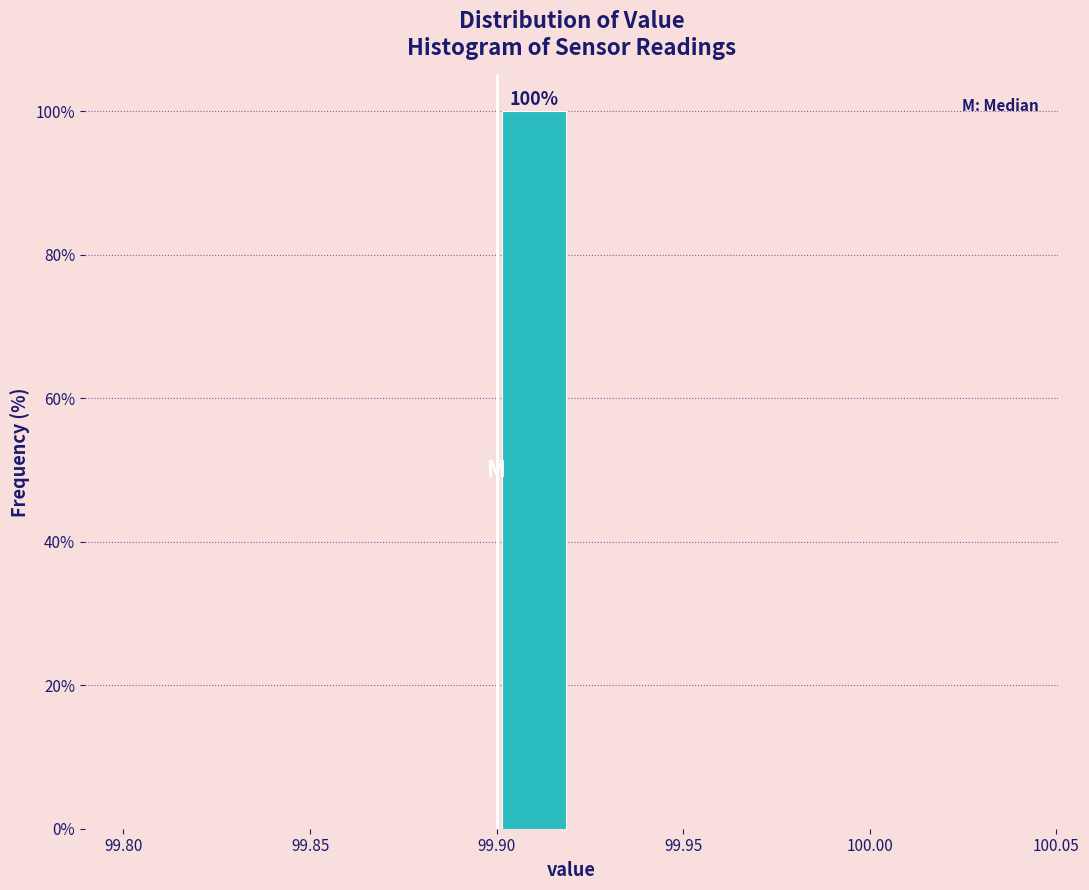

Over which range of the x-axis is the bar tallest?

99.90 to 99.92